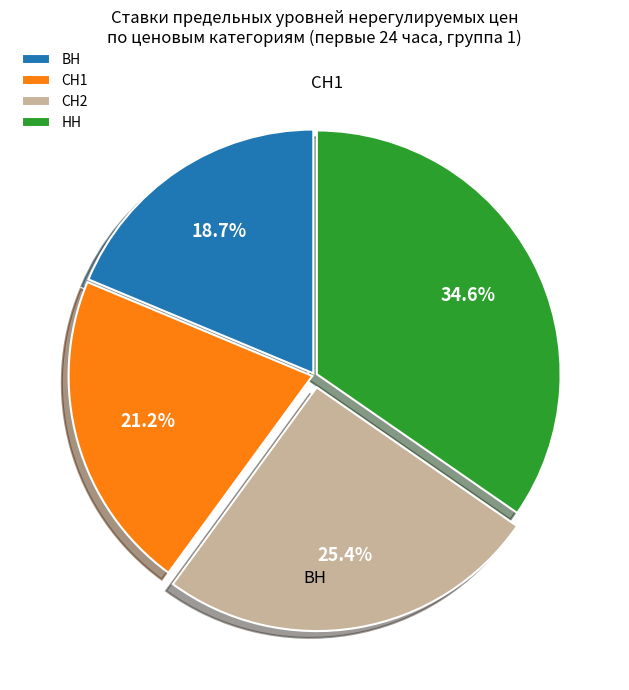

What percentage is the НН slice, to the nearest percent?

35%